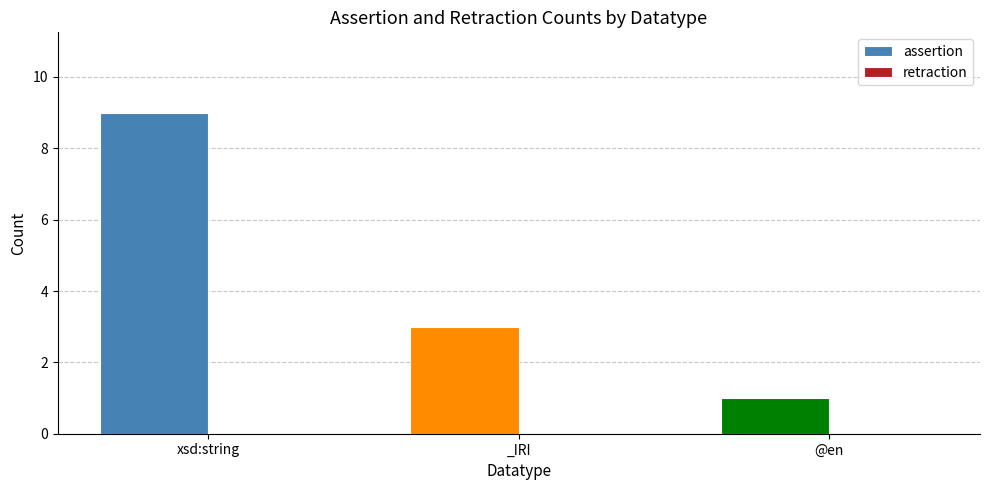

What is the difference between the maximum and minimum values?

8